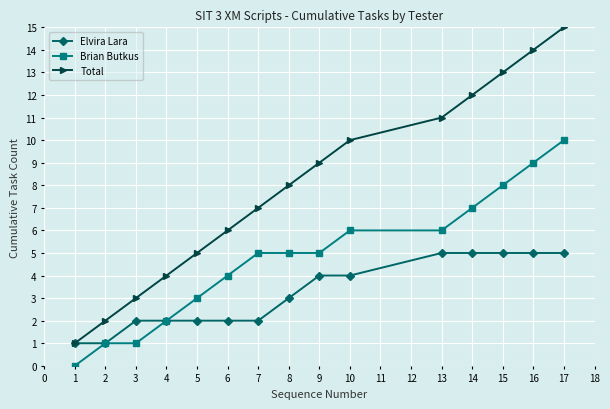

Rank the series by their maximum value, from highest to lowest.

Total, Brian Butkus, Elvira Lara